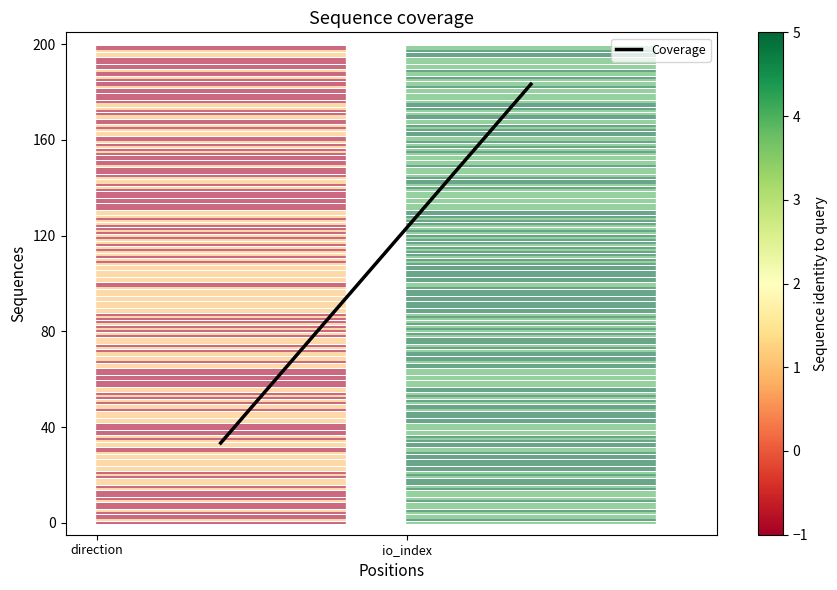

Which category has the highest value in the row0_col0 series?

direction